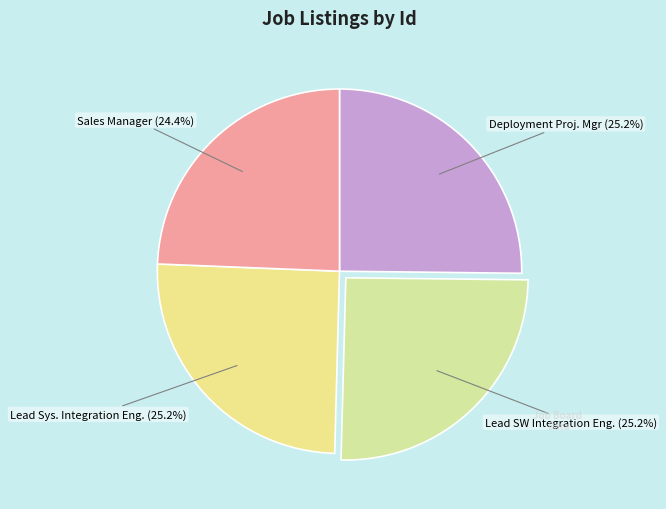

To the nearest percent, what is the difference between the largest and smallest slice percentages?

1%